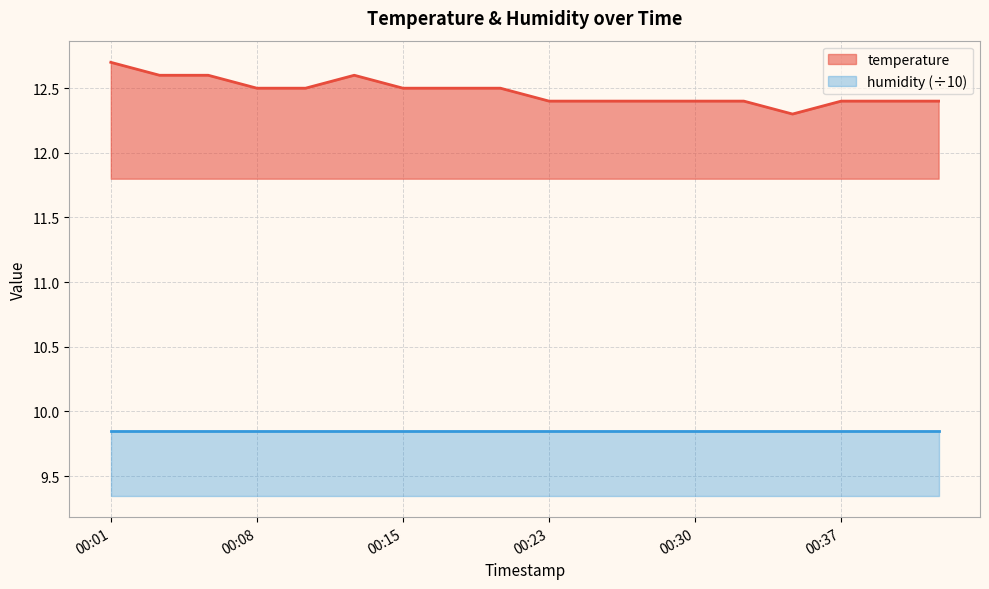

The value at 00:13 is 12.6. True or false?

True